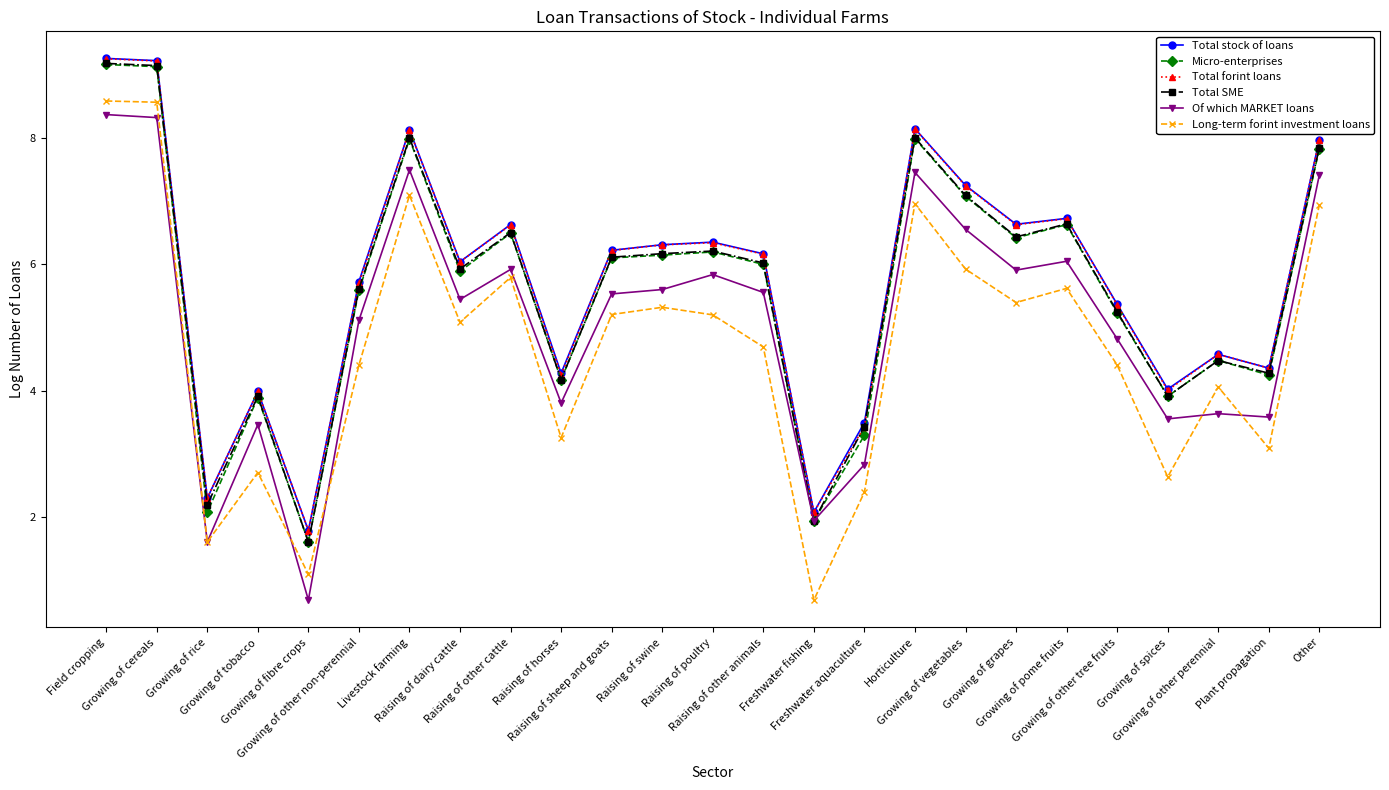

What is the minimum value for Of which MARKET loans?

0.7